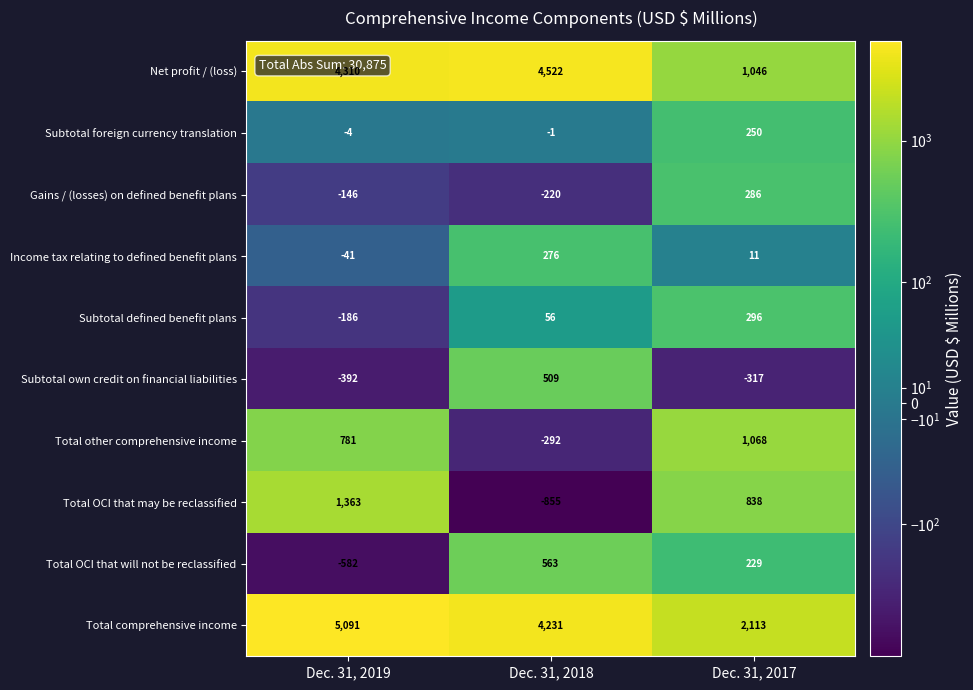

List the series in order of their peak value, lowest first.

Subtotal foreign currency translation, Income tax relating to defined benefit plans, Gains / (losses) on defined benefit plans, Subtotal defined benefit plans, Subtotal own credit on financial liabilities, Total OCI that will not be reclassified, Total other comprehensive income, Total OCI that may be reclassified, Net profit / (loss), Total comprehensive income